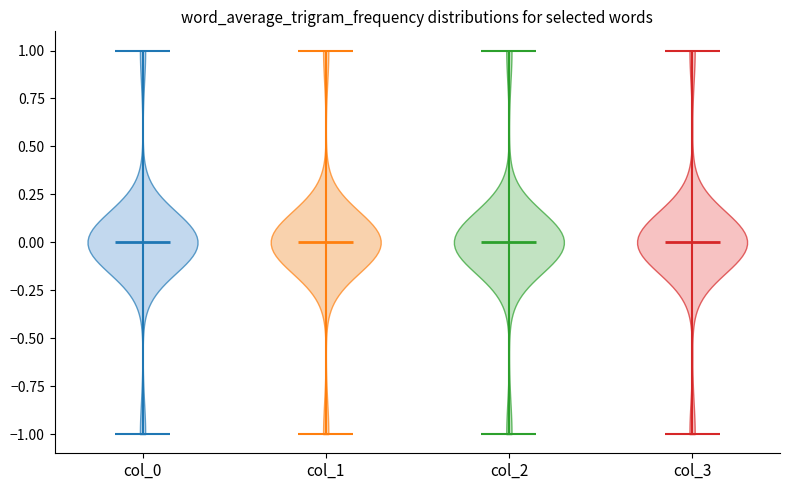

Reading left to right, read every violin against the y-axis: where its median line is, and the lowest and highest points it reaches. The values are not printed on the chart, so give them approximately, as read against the axis.

col_0: median line 0, lowest point -1, highest point 1
col_1: median line 0, lowest point -1, highest point 1
col_2: median line 0, lowest point -1, highest point 1
col_3: median line 0, lowest point -1, highest point 1